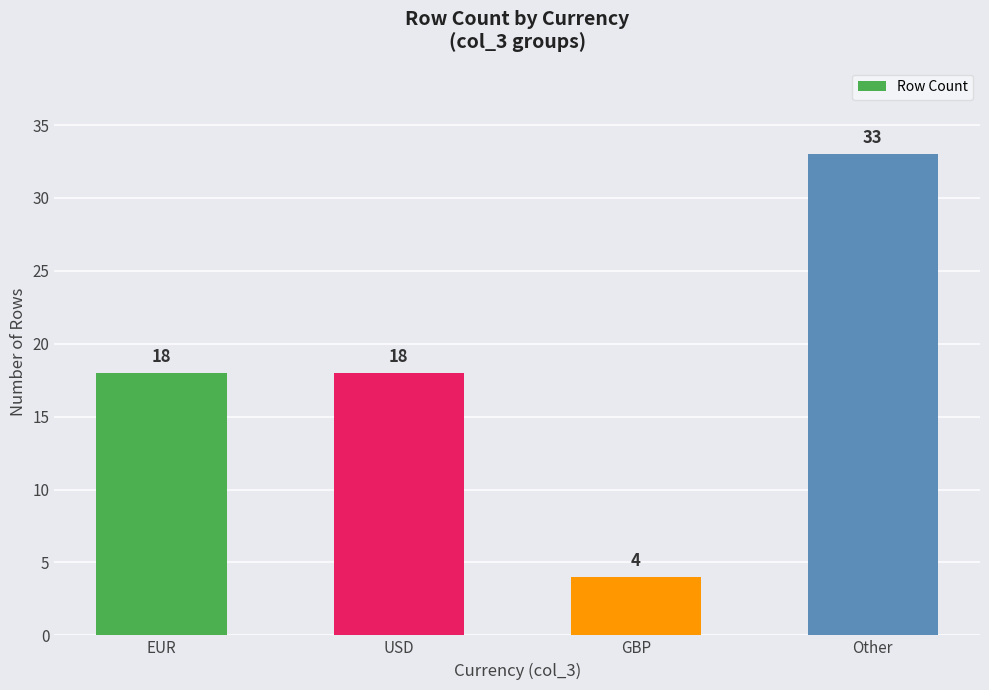

Count the number of categories in the chart.

4